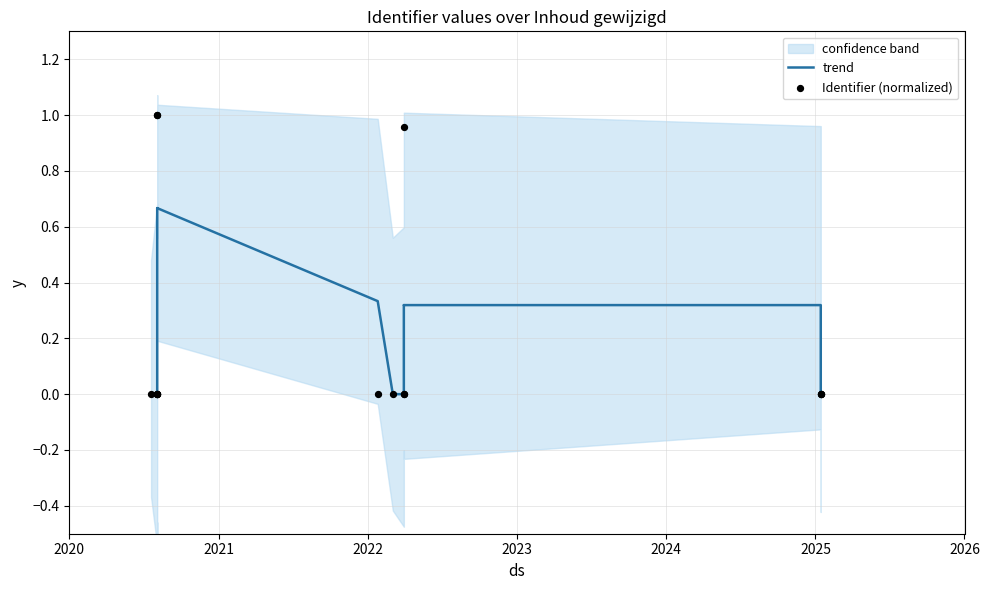

What are all the series names shown in the legend?

trend, Identifier (normalized)